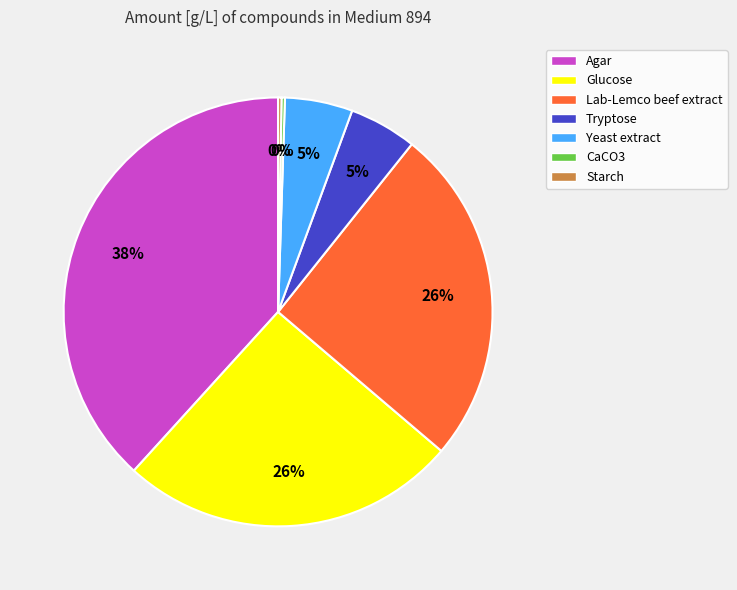

Does any single category account for the majority?

No